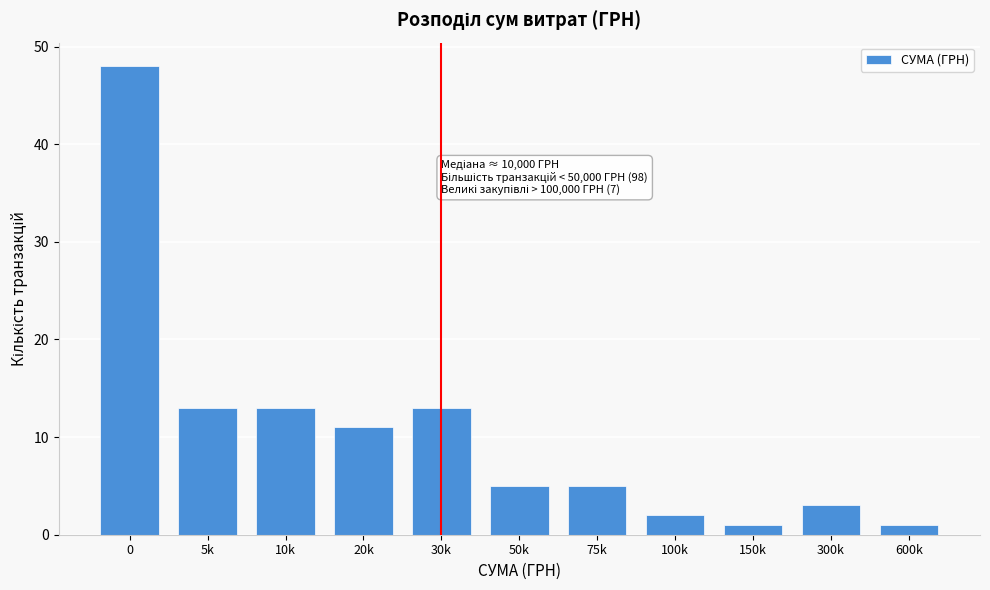

Reading left to right, list all the values displayed in this chart.

0=48	5k=13	10k=13	20k=11	30k=13	50k=5	75k=5	100k=2	150k=1	300k=3	600k=1